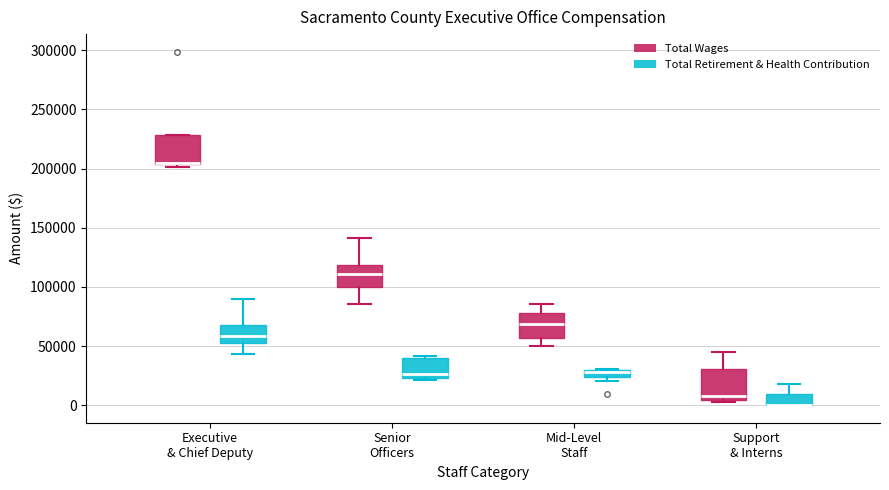

Where is the lower edge of the box for Support & Interns (Total Wages) on the y-axis? The values are not printed on the chart, so give them approximately, as read against the axis.

5000